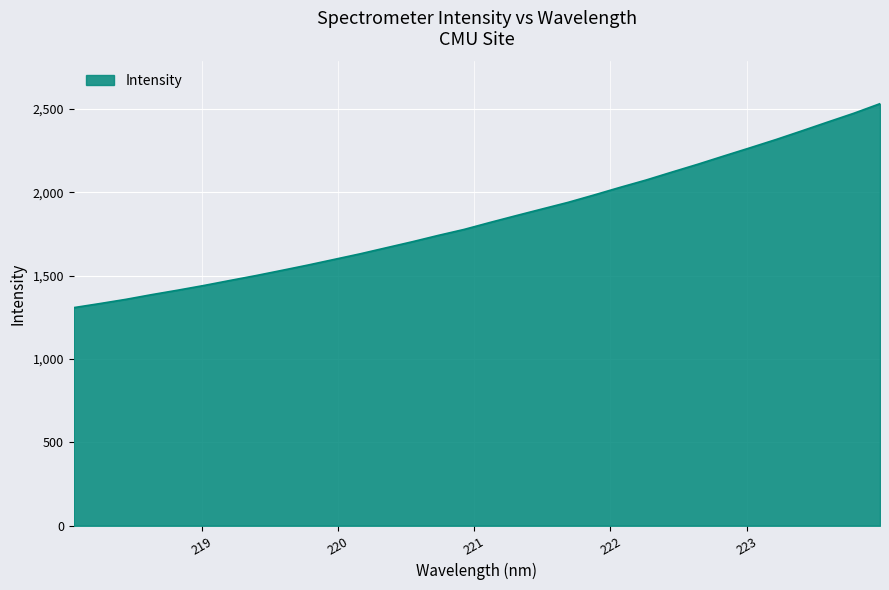

What is the difference between the maximum and minimum values?

1223.7